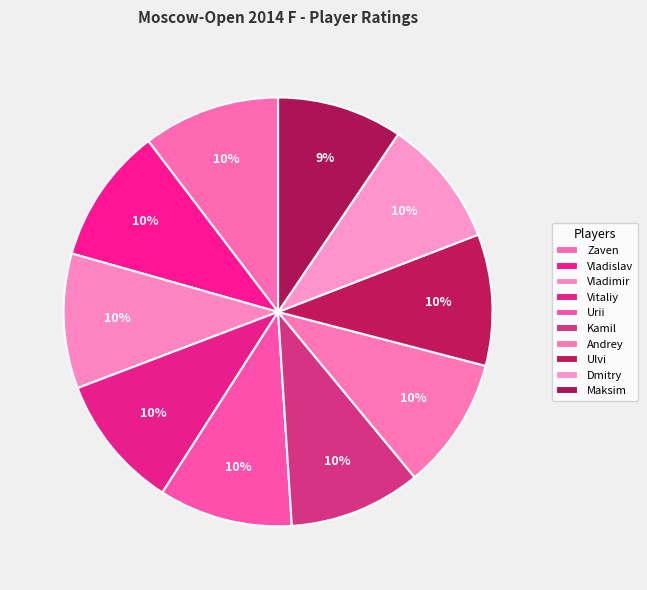

To the nearest percent, what is the difference between the largest and smallest slice percentages?

1%